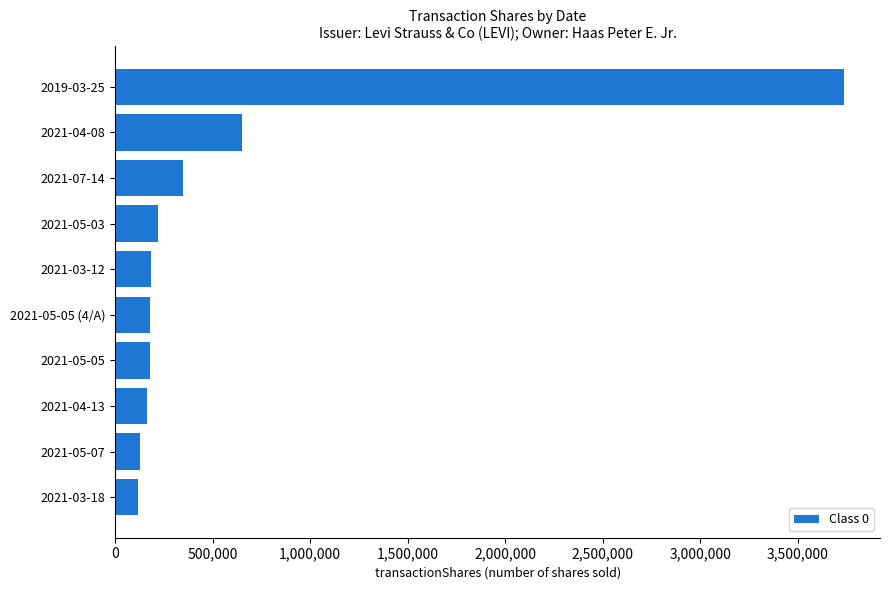

What is the label of the 4th bar from the top?

2021-05-03